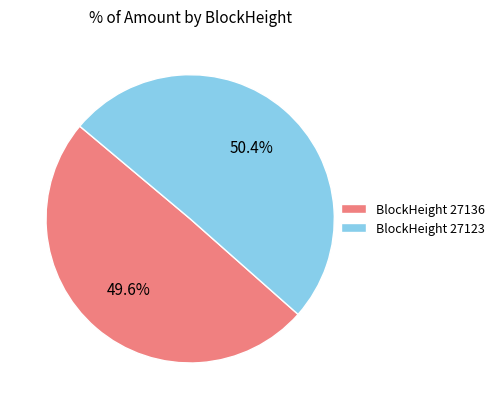

How many segments does this pie chart have?

2